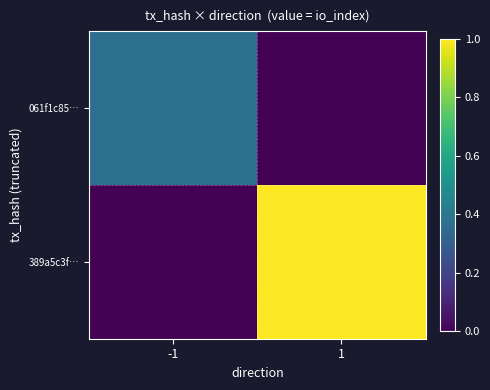

Between -1 and 1, which series saw the biggest shift?

389a5c3f…